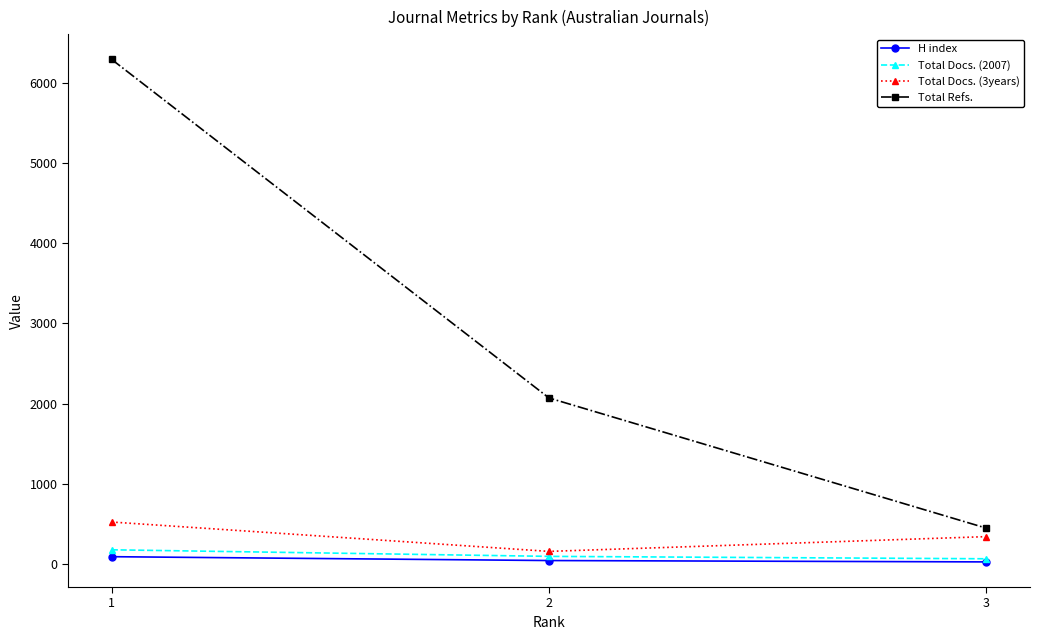

What is the total value across all series at 2?

2364